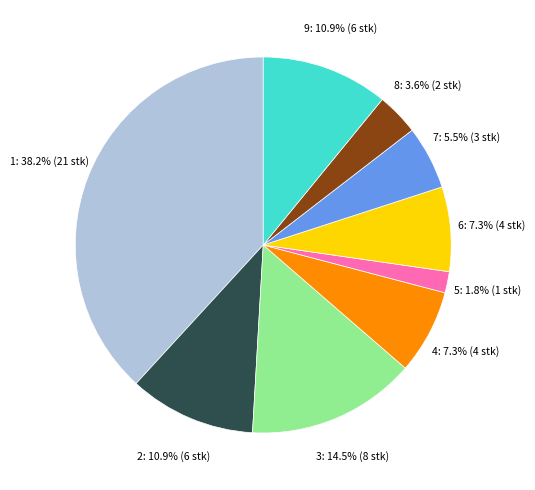

Does any single category account for the majority?

No